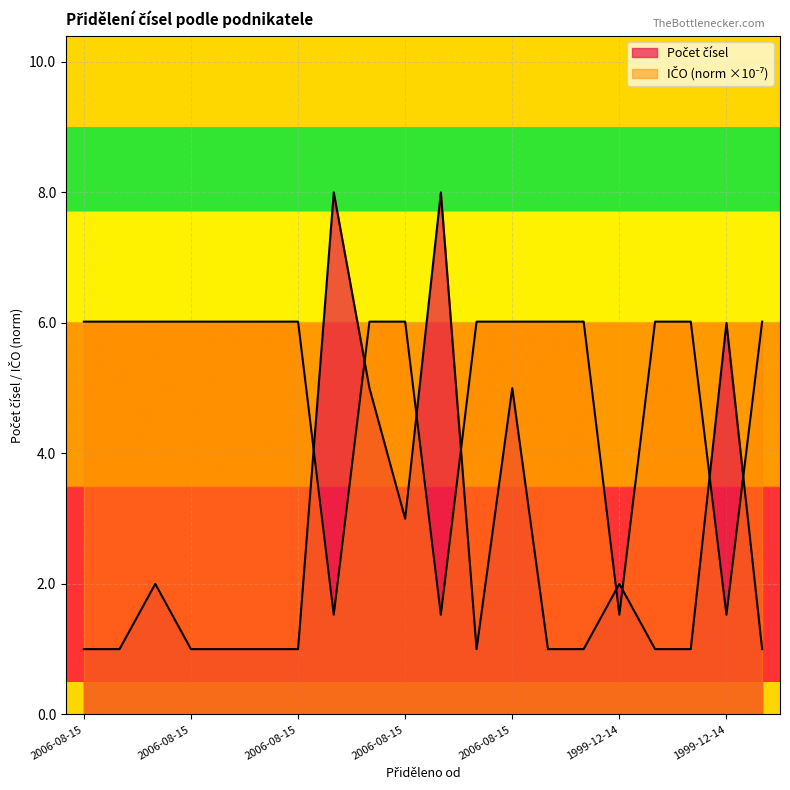

What is the minimum value shown in the chart?

1.0